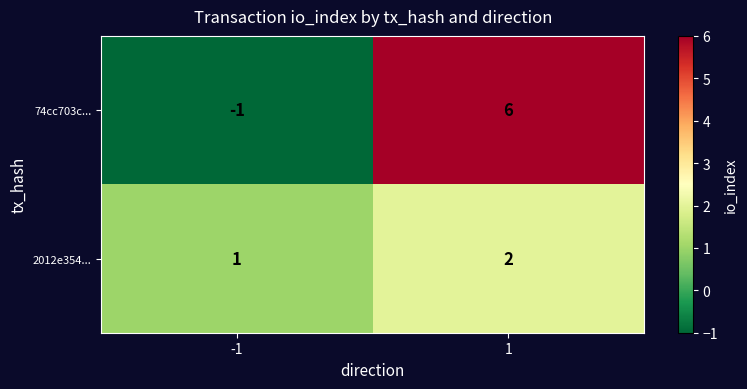

True or false: 2012e354... has a value of 1 at 1.

False